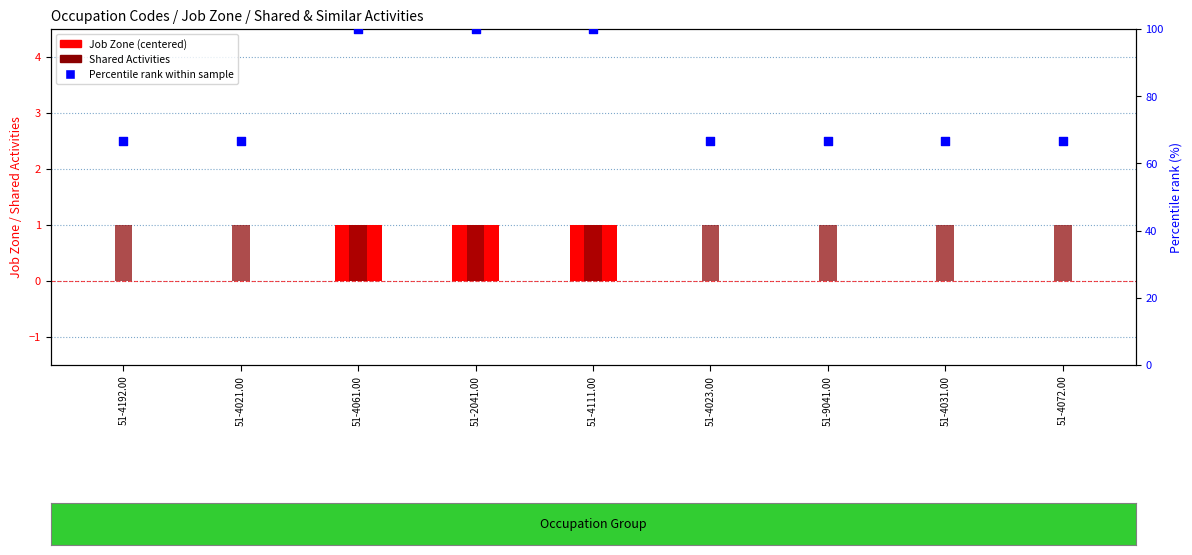

Which series reaches the minimum Y coordinate?

Job Zone (centered)